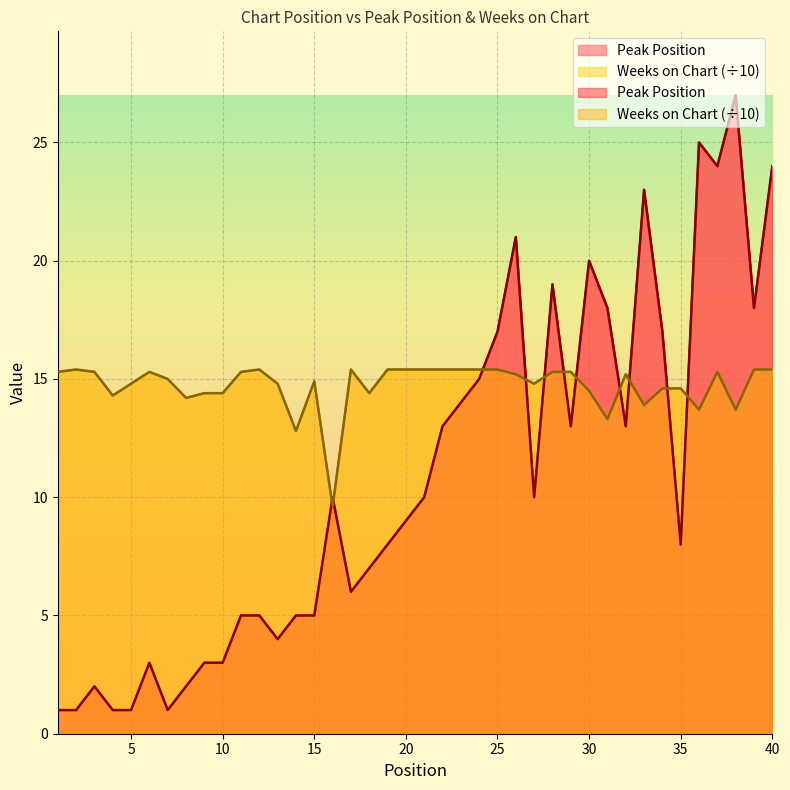

At which label does Peak Position reach its minimum?

1